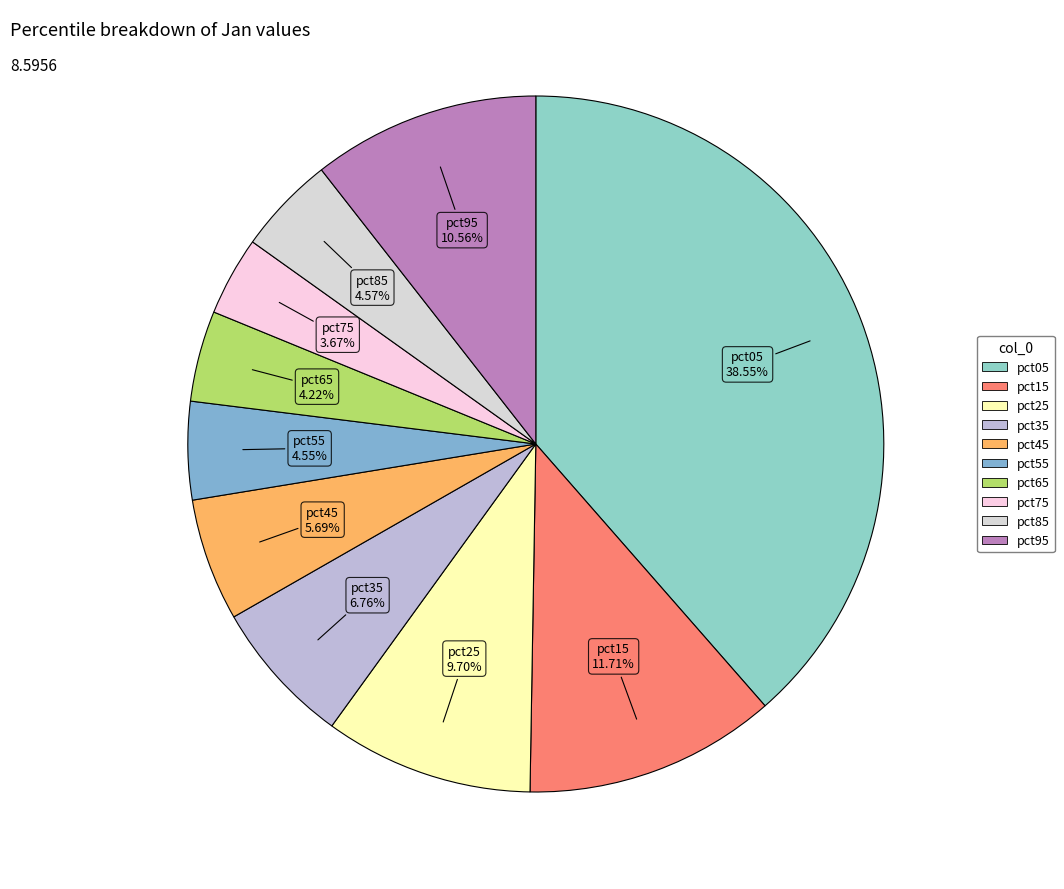

Is there any slice that represents more than half of the pie?

No